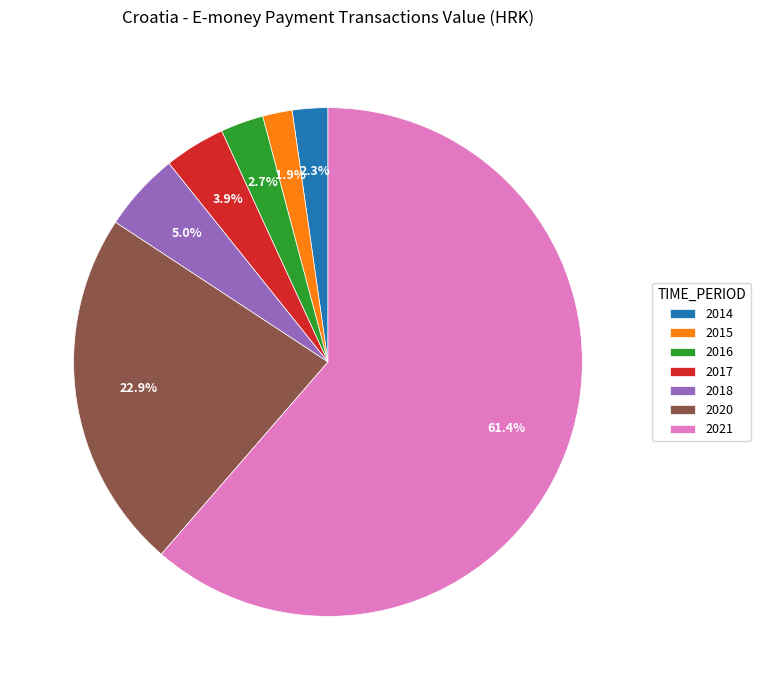

True or false: 2021 accounts for 48% of the total.

False